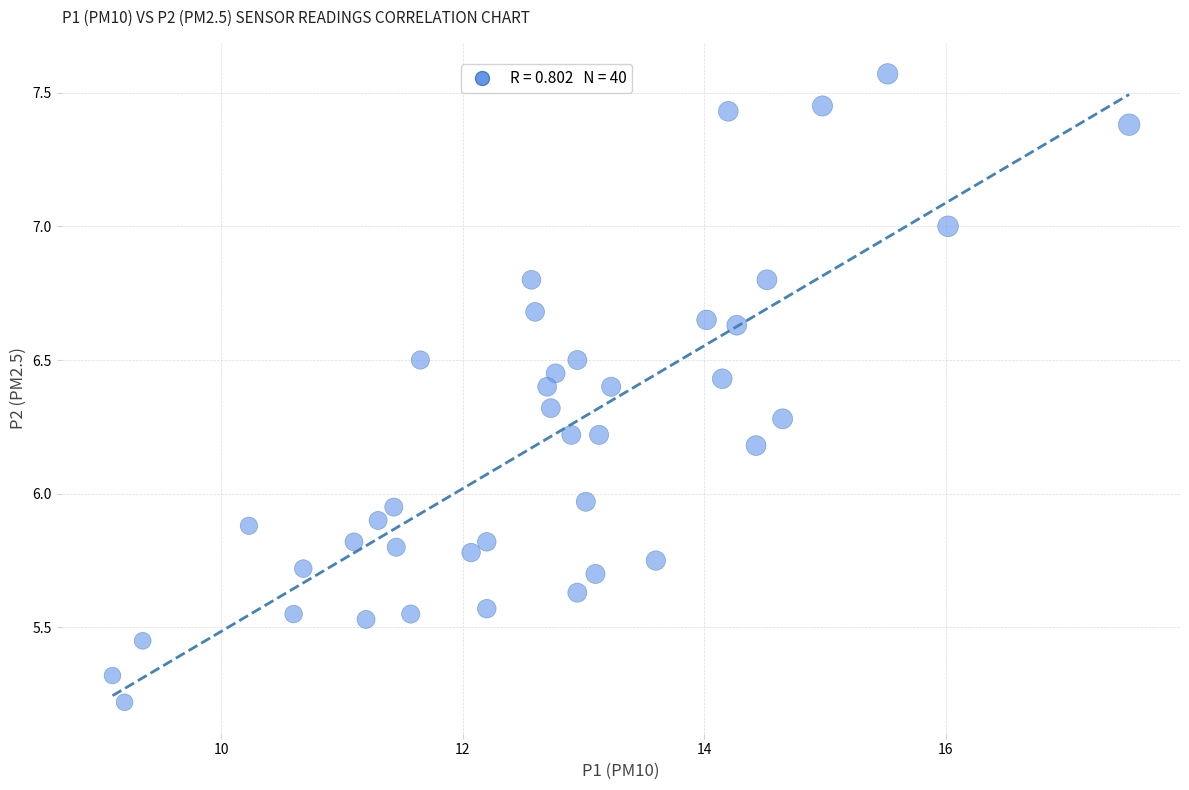

What is the range of X values (max minus min)?

8.4